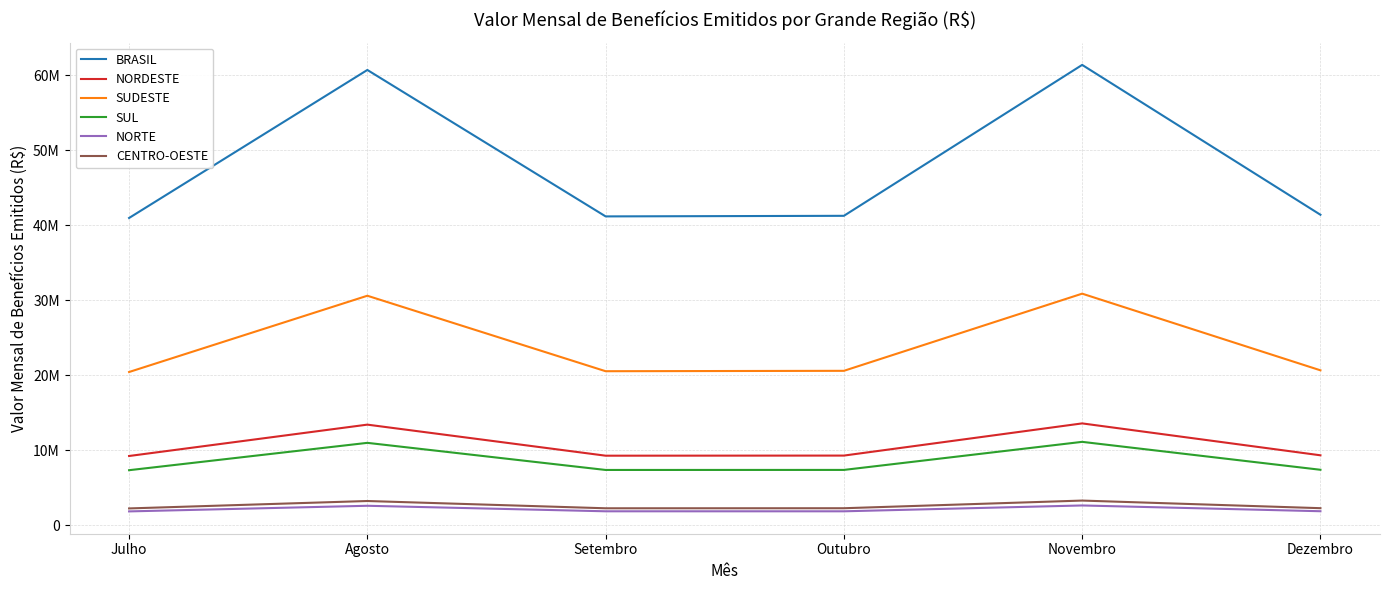

In NORTE, how many points are lower than both neighbors (excluding endpoints)?

1